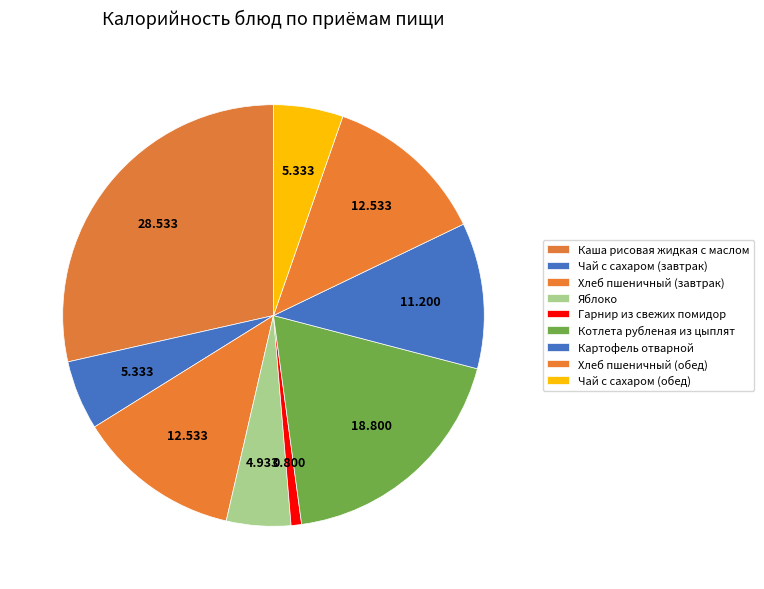

Is it true that Гарнир из свежих помидор is 1% of the pie?

True